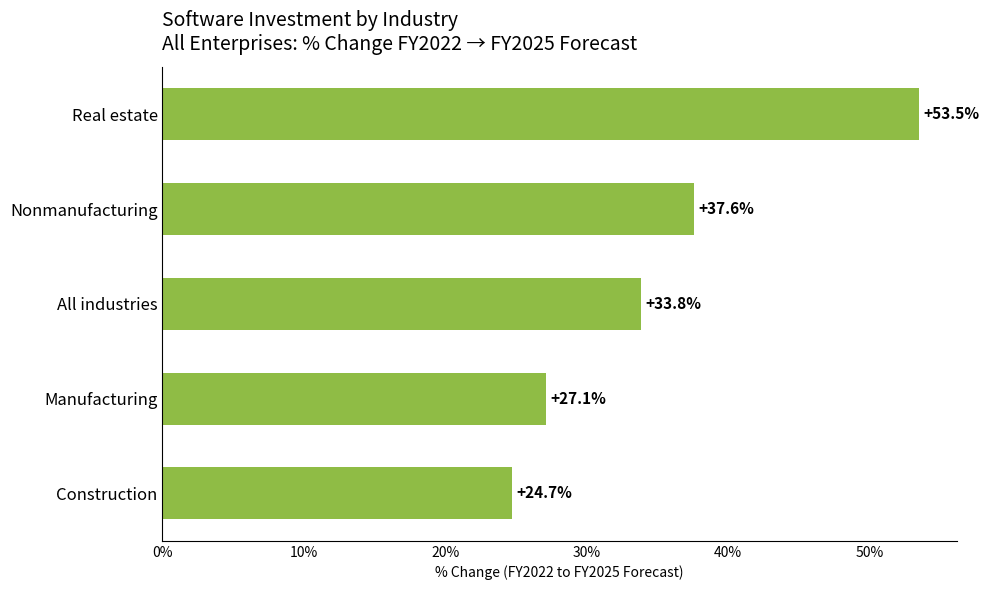

Rank the categories by value from lowest to highest.

Construction, Manufacturing, All industries, Nonmanufacturing, Real estate